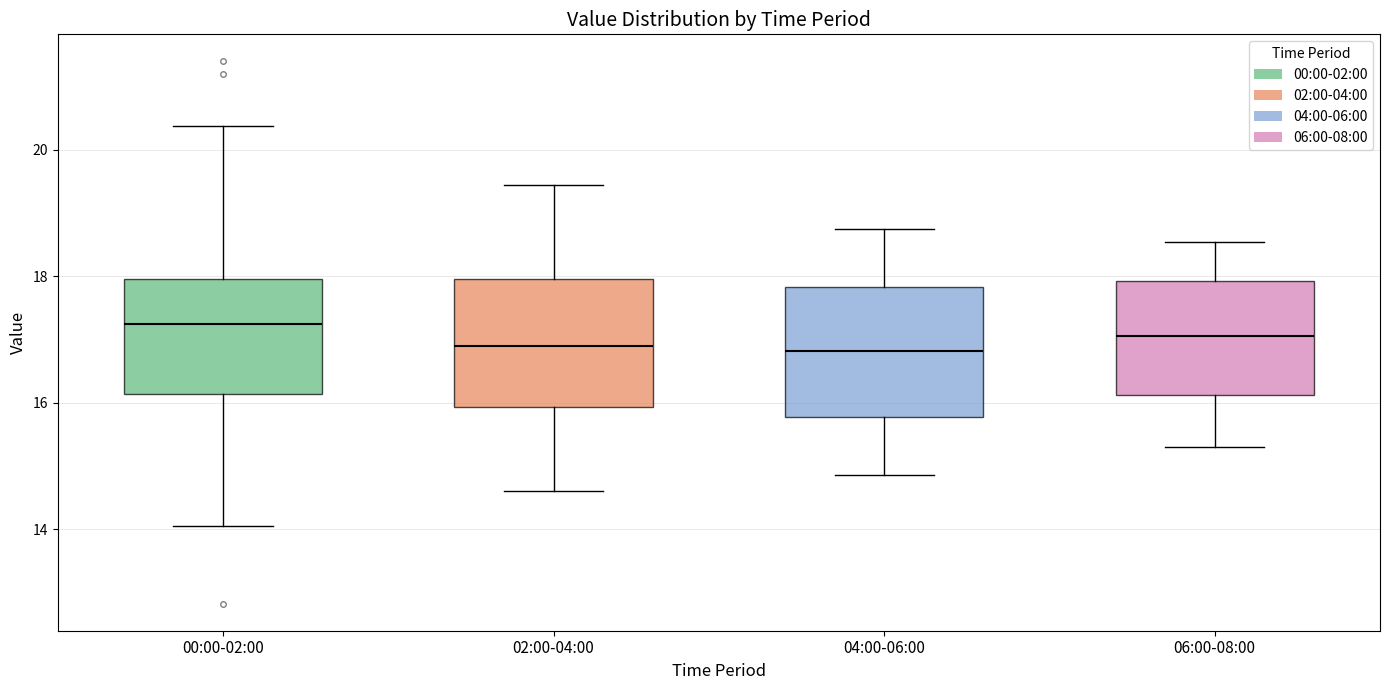

Reading left to right, transcribe this box plot: for each box, give where its median line is, the range the box spans, and where its two whiskers end, as read against the y-axis. The values are not printed on the chart, so give them approximately, as read against the axis.

00:00-02:00: median 17.2, box 16.2 to 18.0, whiskers 14.0 to 20.4
02:00-04:00: median 16.8, box 16.0 to 18.0, whiskers 14.6 to 19.4
04:00-06:00: median 16.8, box 15.8 to 17.8, whiskers 14.8 to 18.8
06:00-08:00: median 17.0, box 16.2 to 18.0, whiskers 15.4 to 18.6